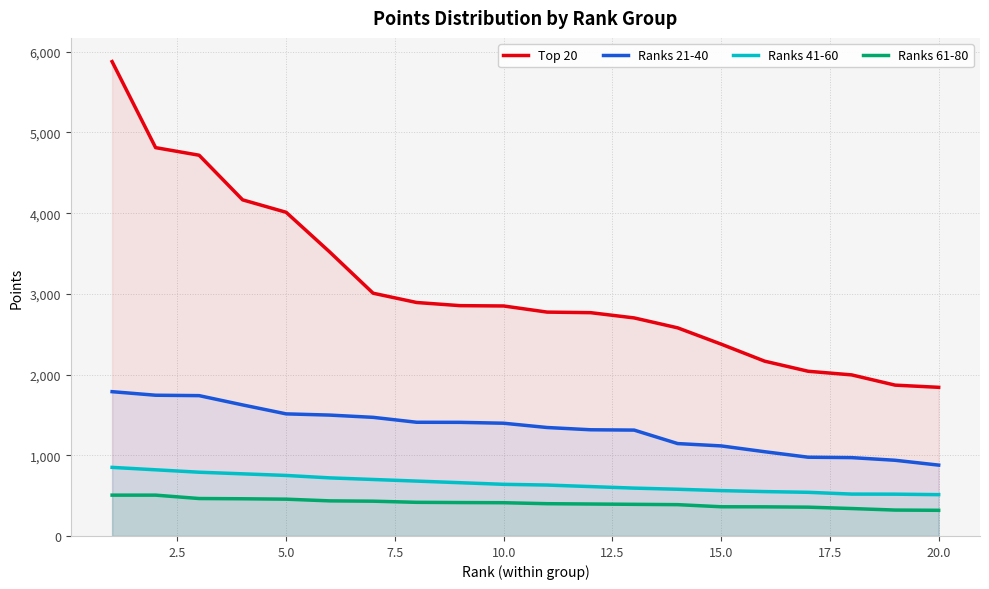

True or false: Ranks 61-80 and Top 20 intersect in this chart.

False